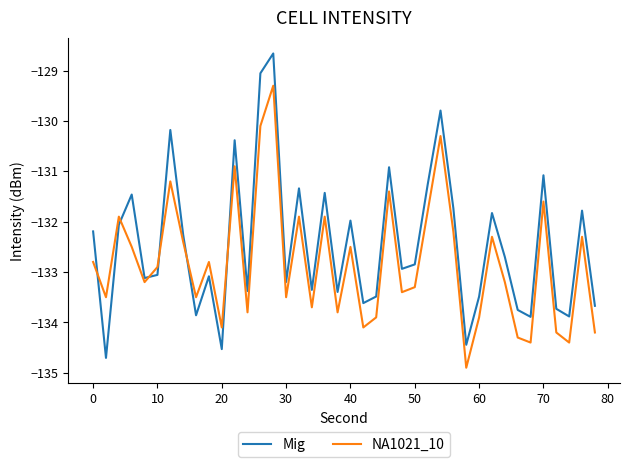

What is the difference between the maximum and minimum values in the Mig series?

6.0